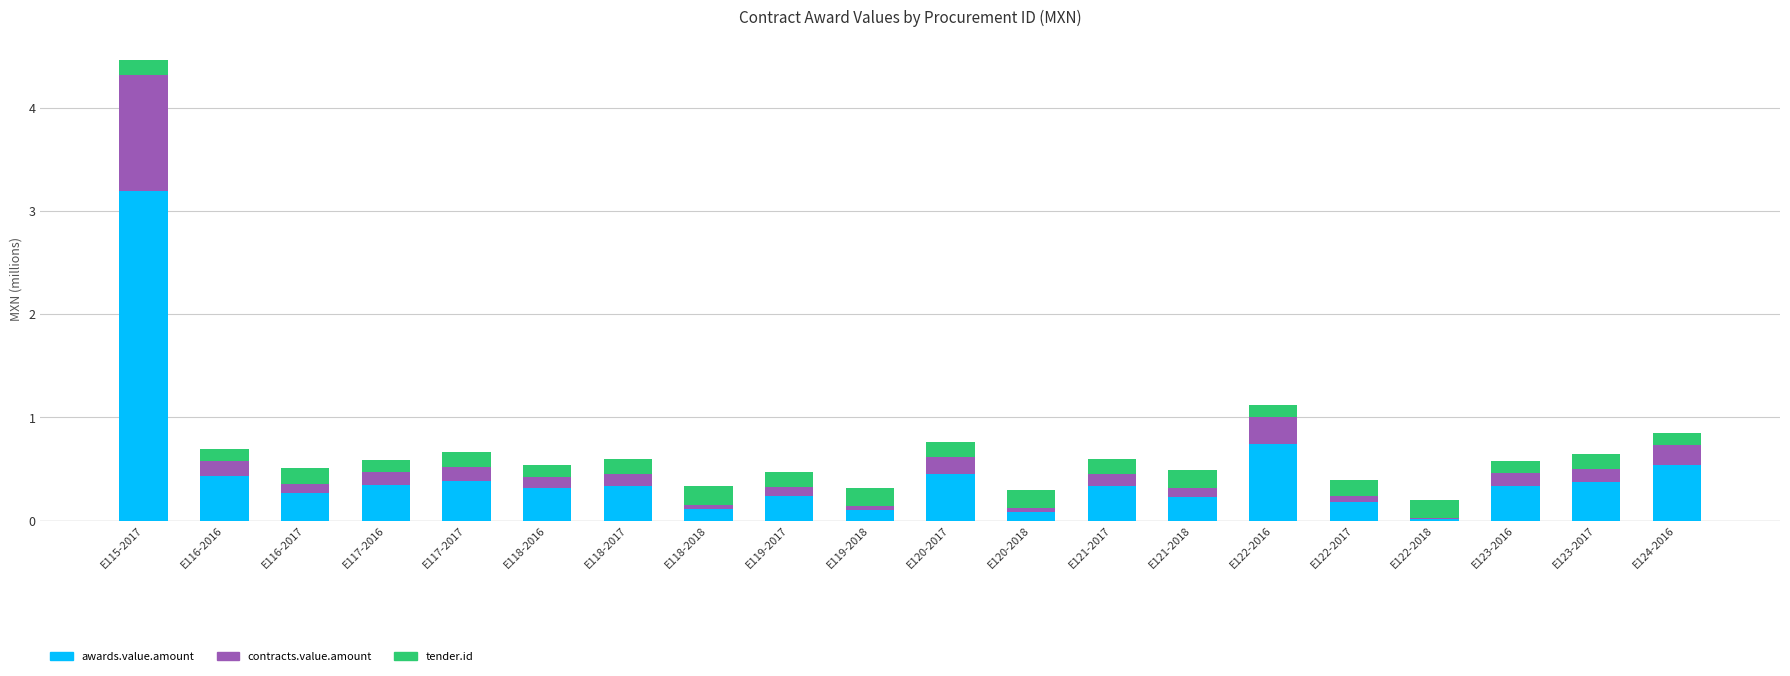

What is the highest value of the awards.value.amount series?

3.2